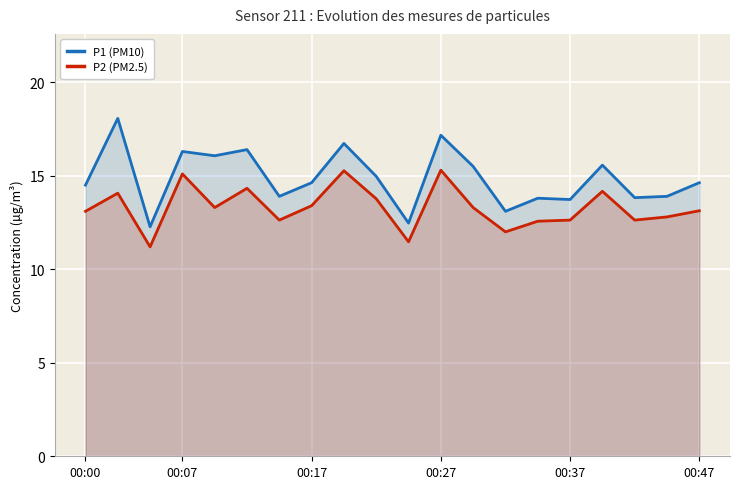

What is the sum of the P1 (PM10) values at 18 and 10?

26.4